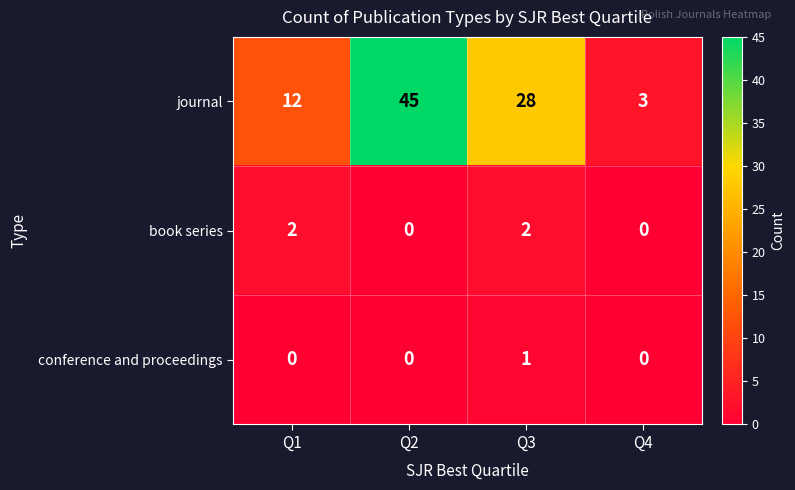

True or false: conference and proceedings has a value of 0 at Q1.

True